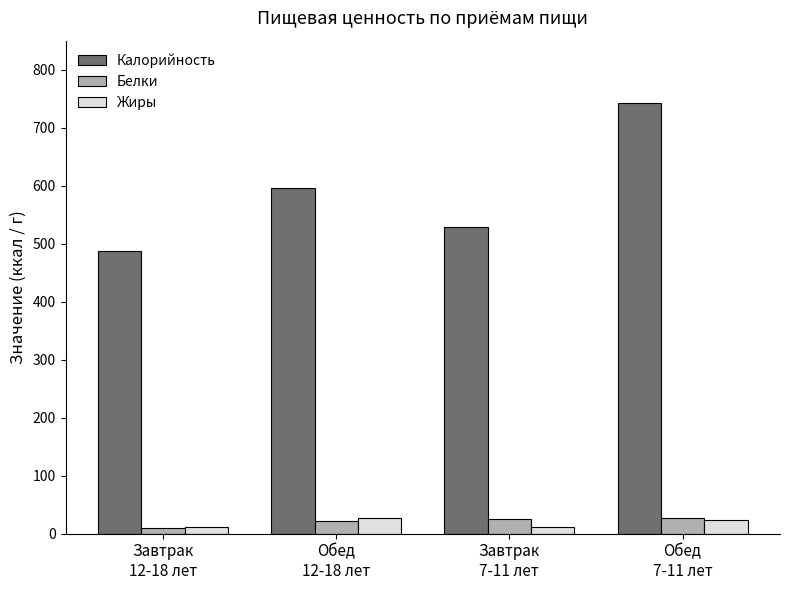

What is the sum of the Белки values at Обед
7-11 лет and Завтрак
7-11 лет?

51.5